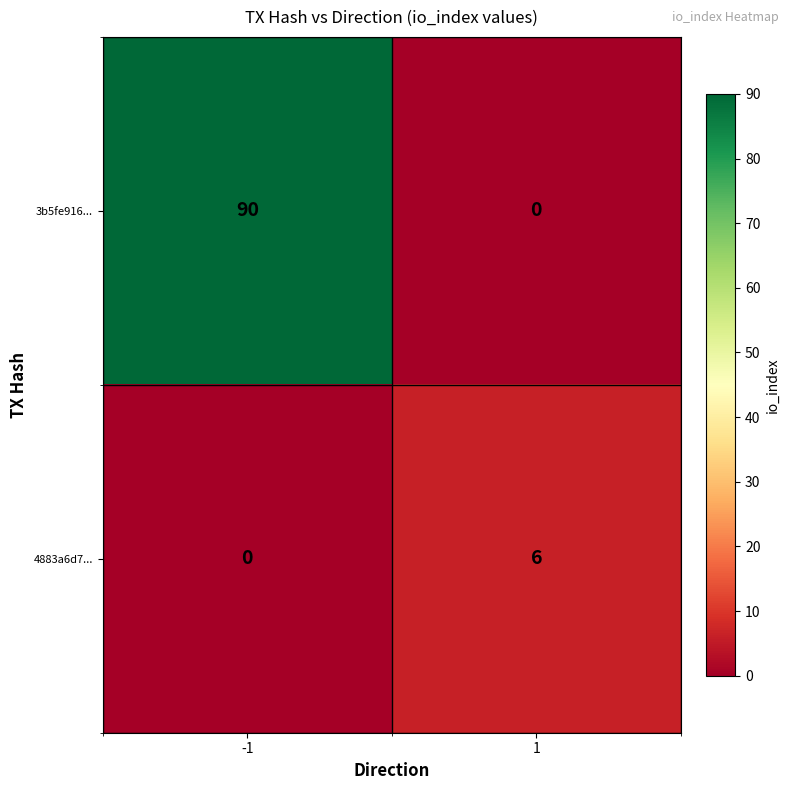

Rank the series by their average value, from highest to lowest.

3b5fe916..., 4883a6d7...